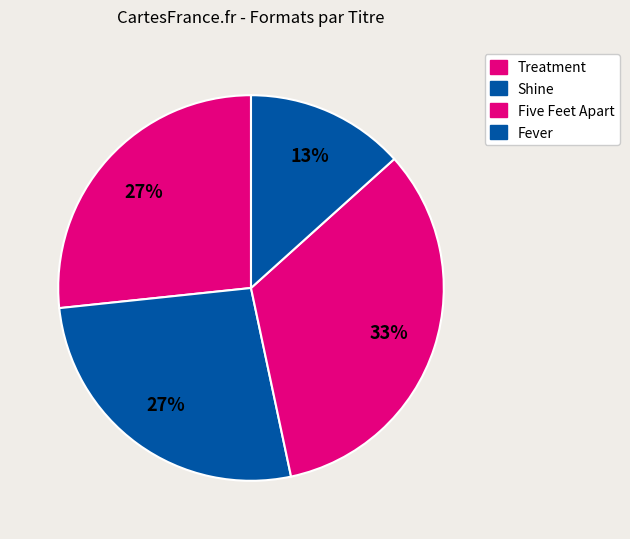

Which category has the smallest portion of the pie?

Fever